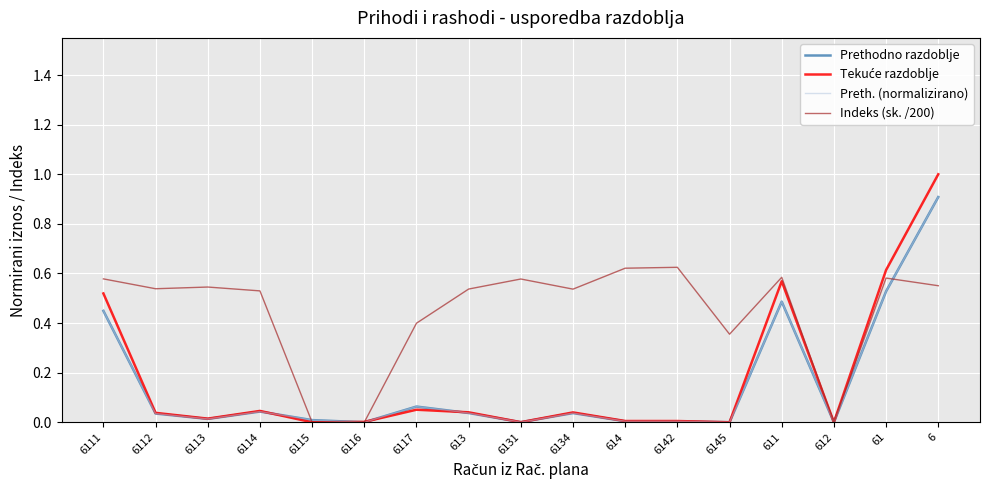

Does the chart display data point markers on the line(s)?

No